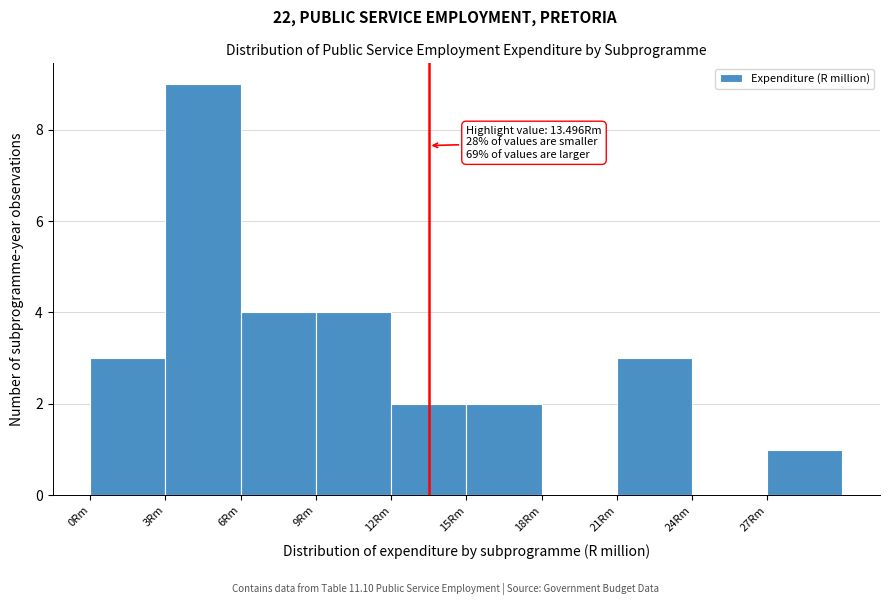

Which range on the x-axis has the tallest bar?

3 to 6